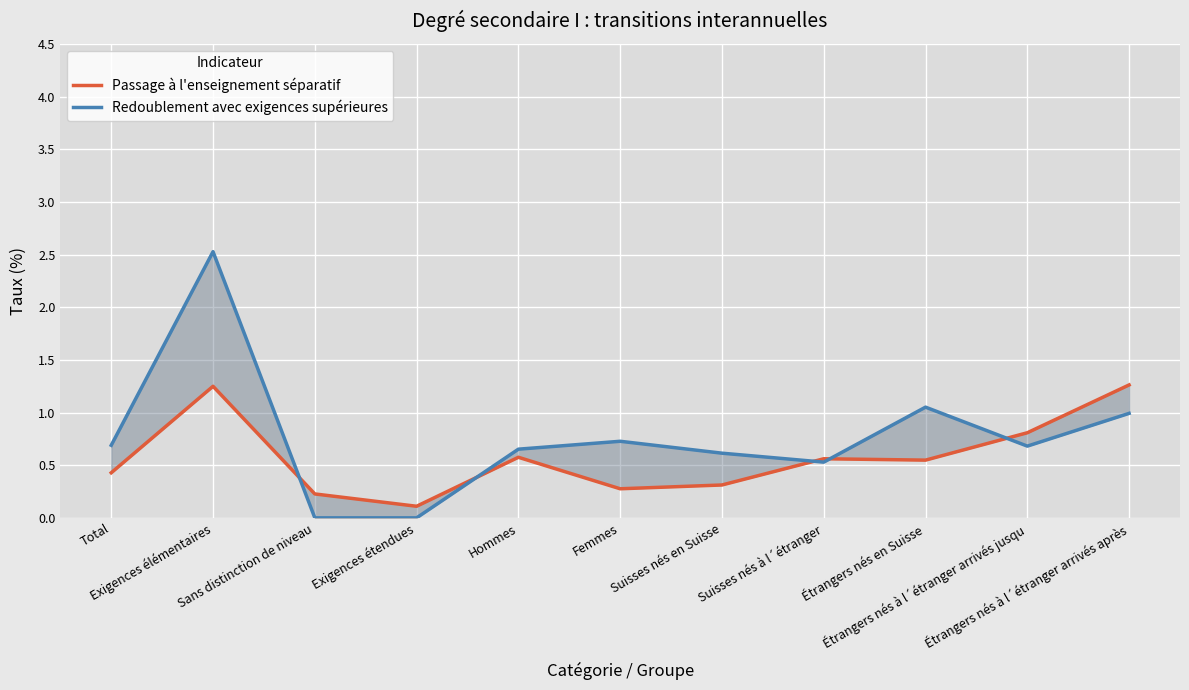

What is the difference between the Passage à l'enseignement séparatif values at Exigences étendues and Étrangers nés à l´étranger arrivés après?

1.2